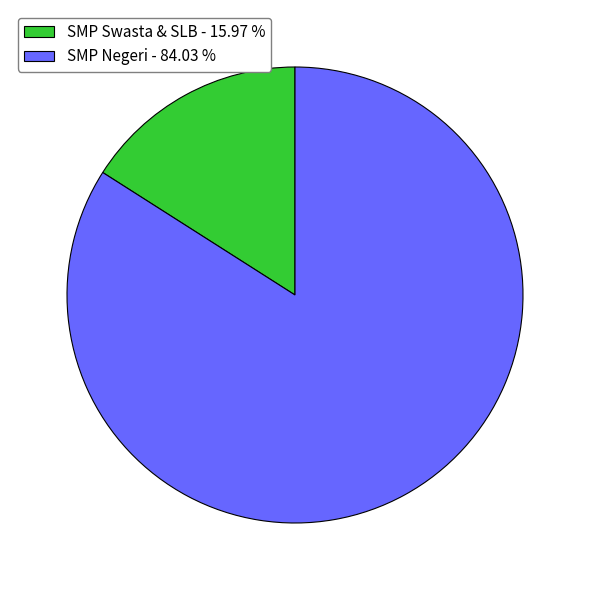

Which has a higher value, SMP Swasta & SLB - 15.97 % or SMP Negeri - 84.03 %?

SMP Negeri - 84.03 %